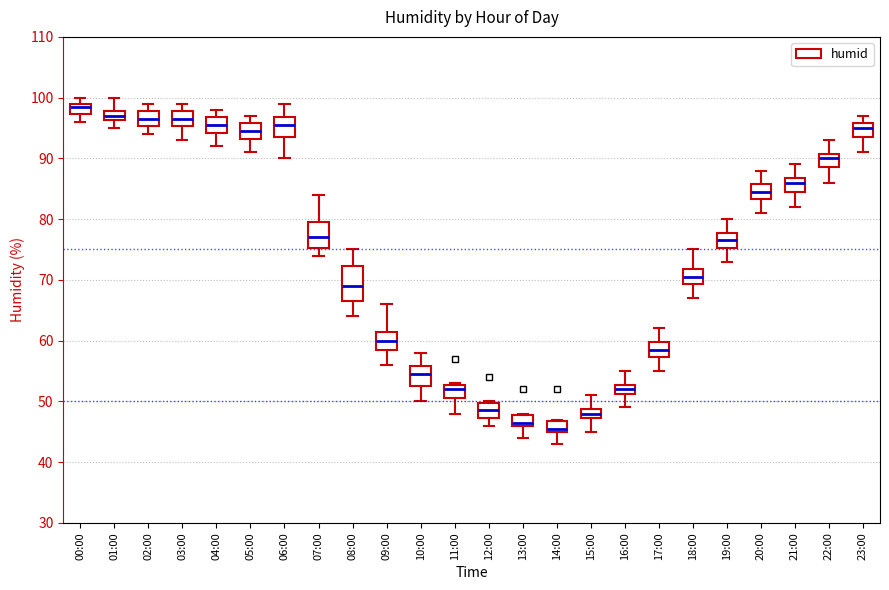

Where does the upper whisker of the box for 08:00 end on the y-axis? The values are not printed on the chart, so give them approximately, as read against the axis.

75